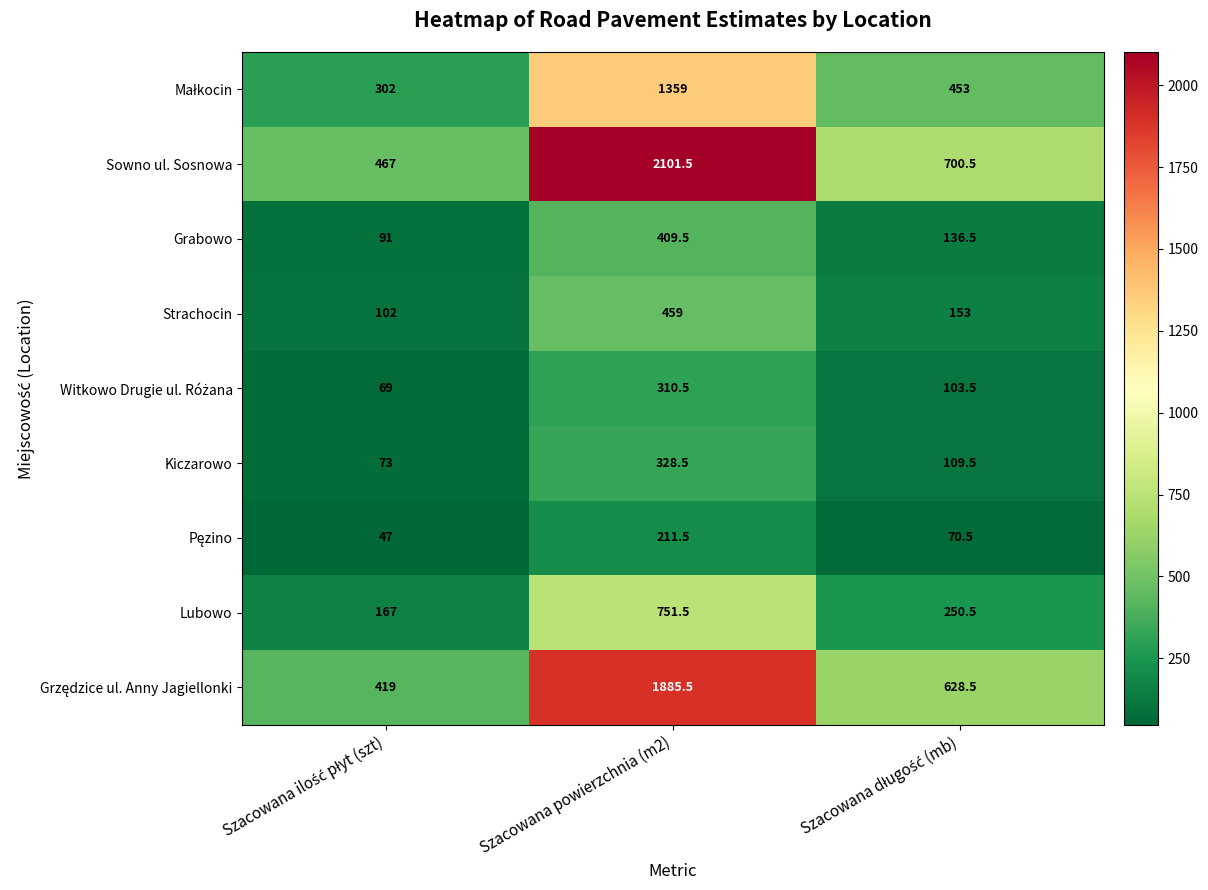

At which category is the sum across all series the highest?

Szacowana powierzchnia (m2)